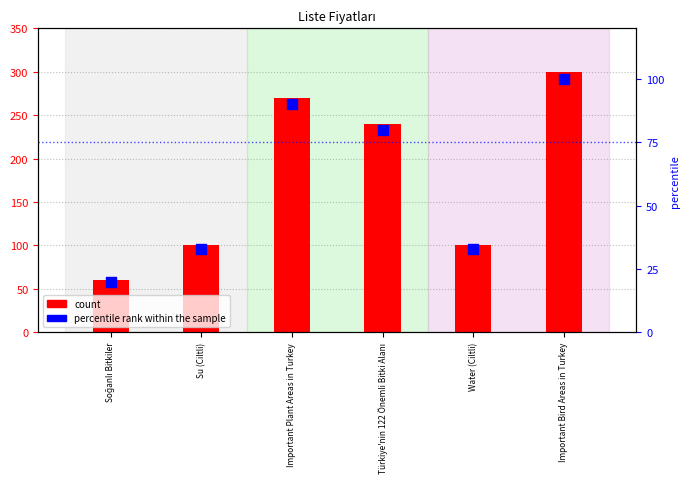

What is the total value across all series at Important Bird Areas in Turkey?

400